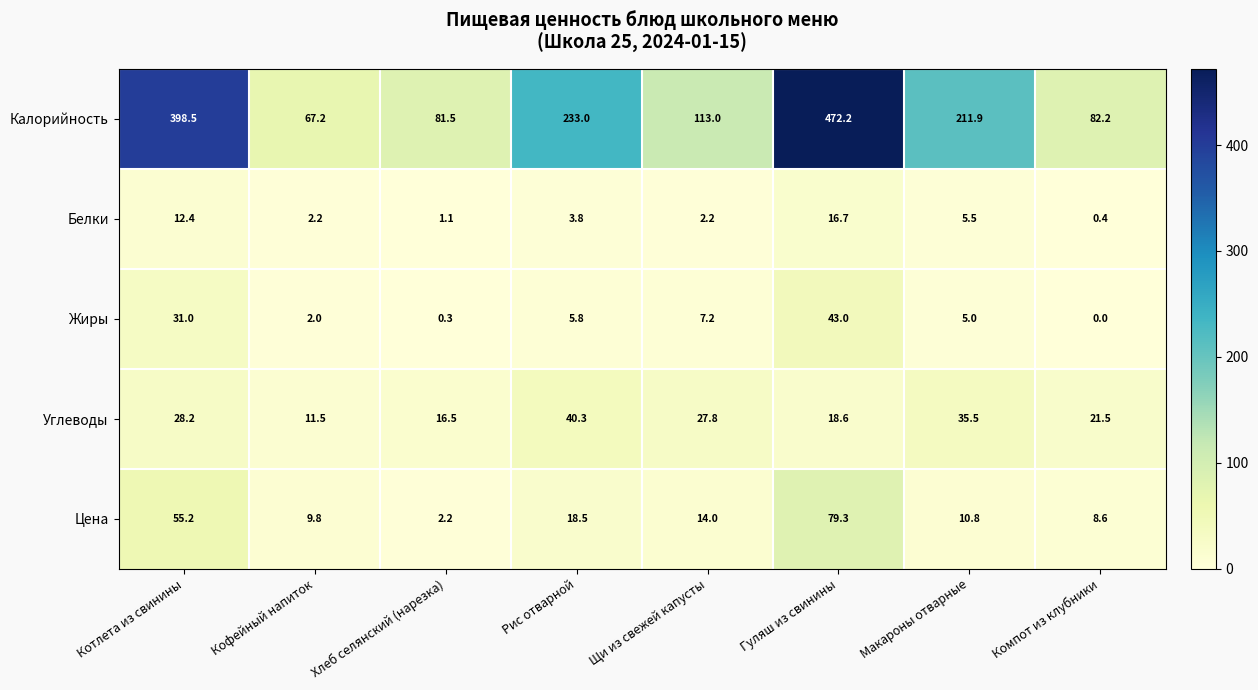

Is it true that Жиры equals 0.5 at Хлеб селянский (нарезка)?

False